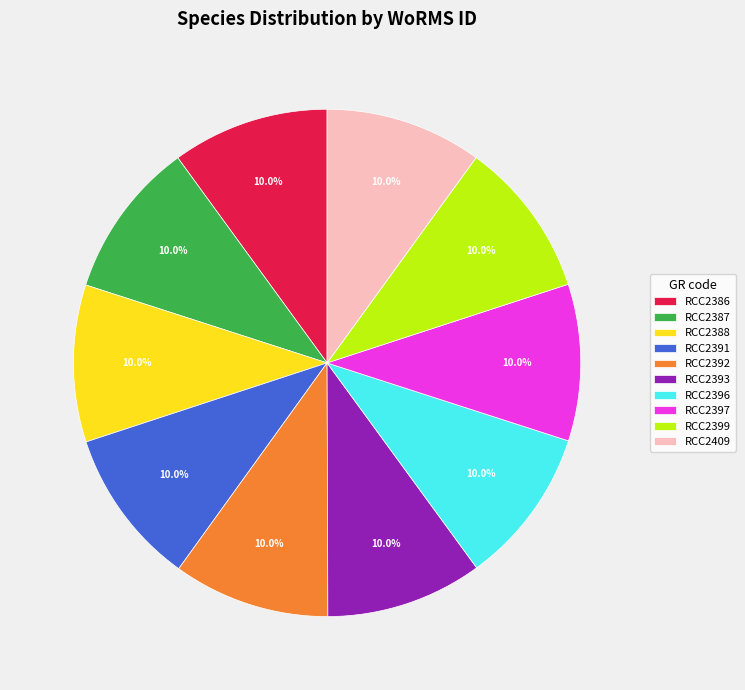

Is RCC2393 the majority of the pie?

No